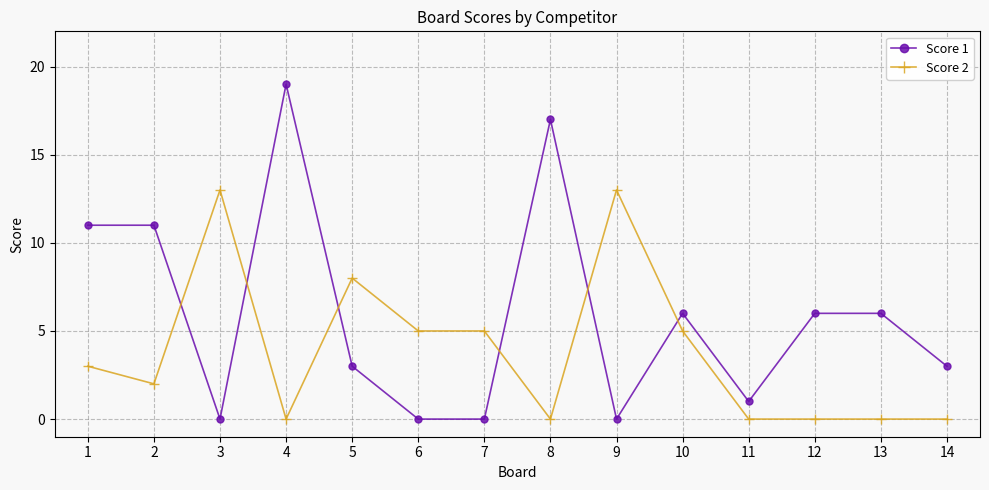

What is the average value of the Score 2 series?

4